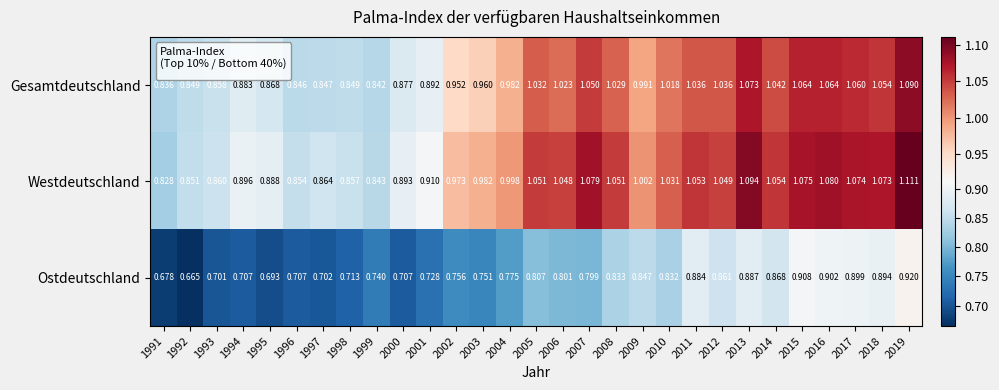

At 1997, list the series in order from largest to smallest.

Westdeutschland, Gesamtdeutschland, Ostdeutschland